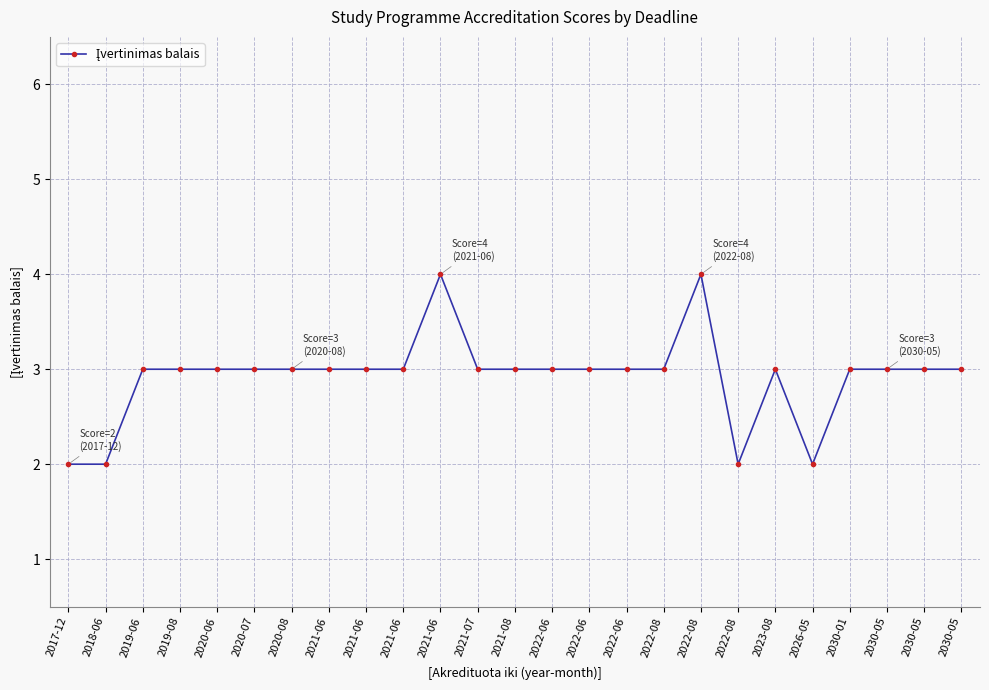

Rank the categories by value from highest to lowest.

2021-06, 2022-08, 2019-06, 2019-08, 2020-06, 2020-07, 2020-08, 2021-06, 2021-06, 2021-06, 2021-07, 2021-08, 2022-06, 2022-06, 2022-06, 2022-08, 2023-08, 2030-01, 2030-05, 2030-05, 2030-05, 2017-12, 2018-06, 2022-08, 2026-05